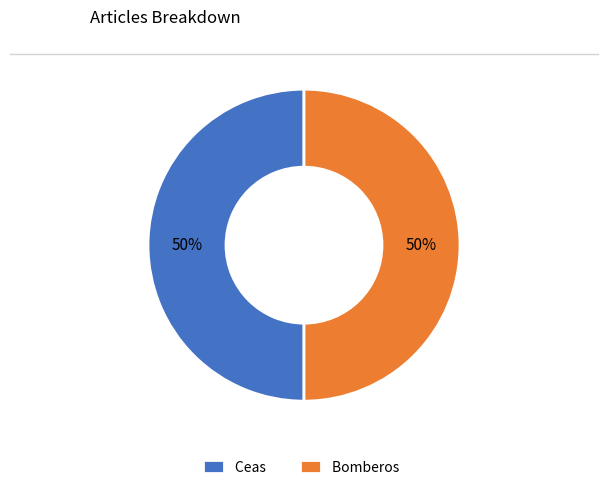

Approximately how many times larger is the value at Bomberos compared to Ceas?

1.0